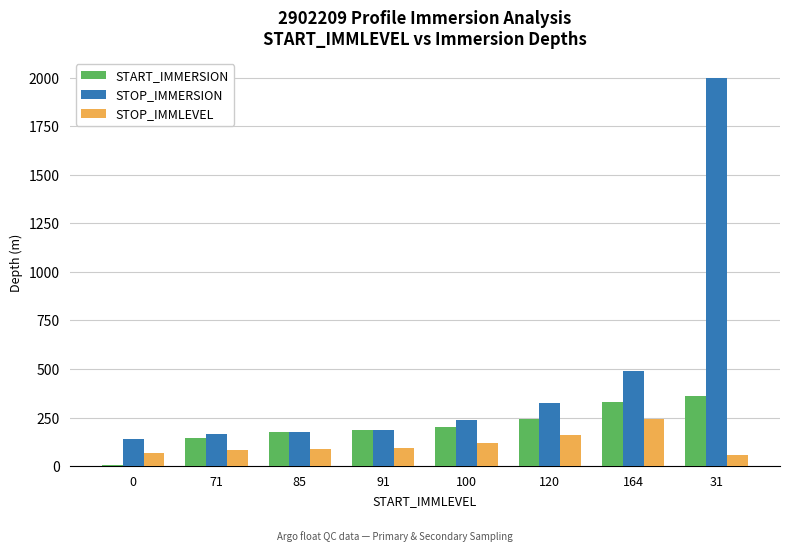

What is the sum of all STOP_IMMERSION values?

3725.0